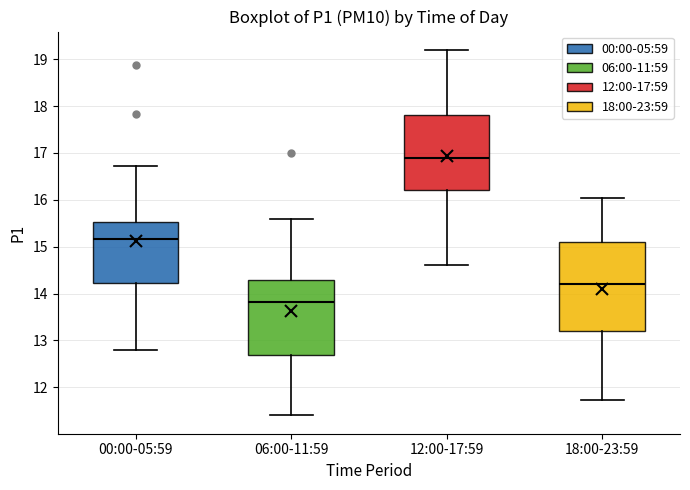

Comparing the boxes themselves (not the whiskers), which one is the tallest?

18:00-23:59